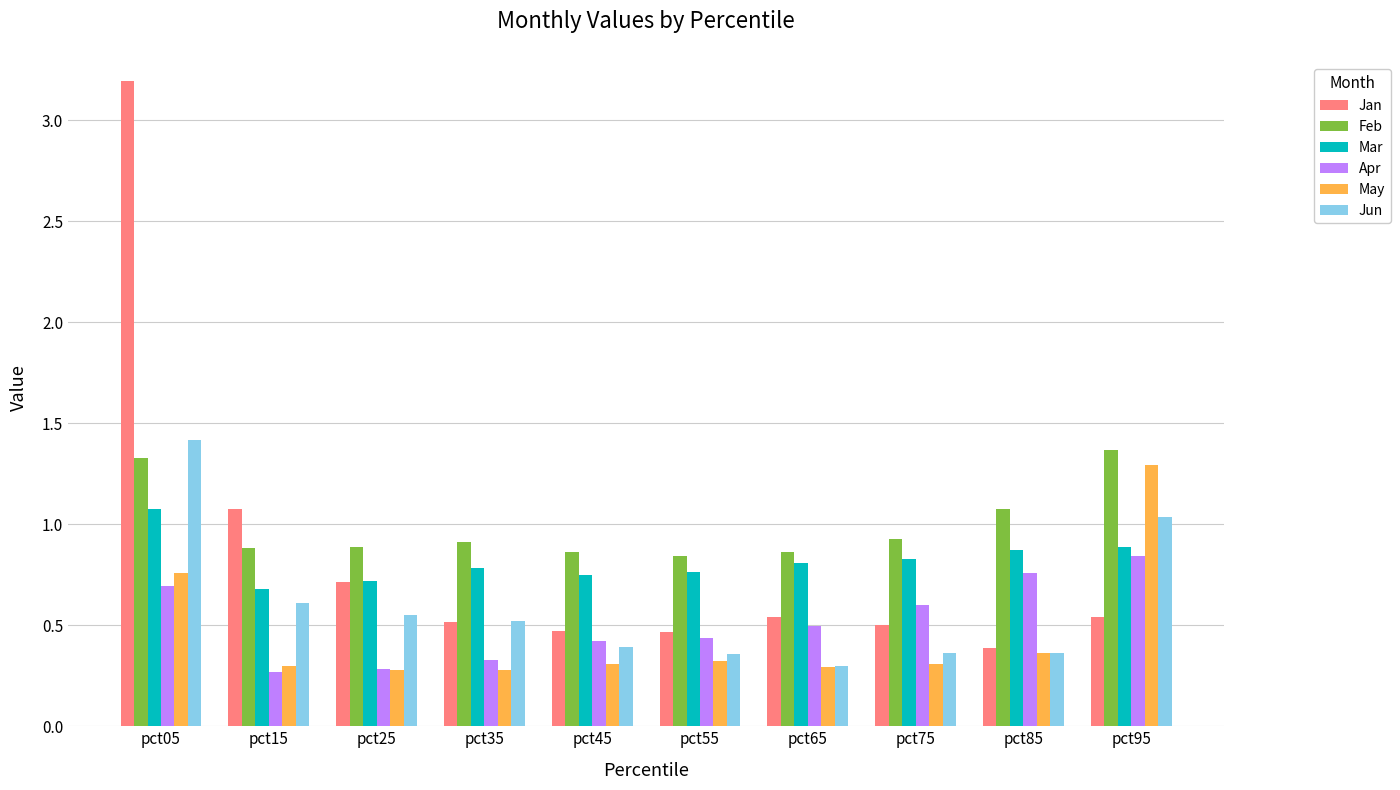

Does the chart contain any negative values?

No